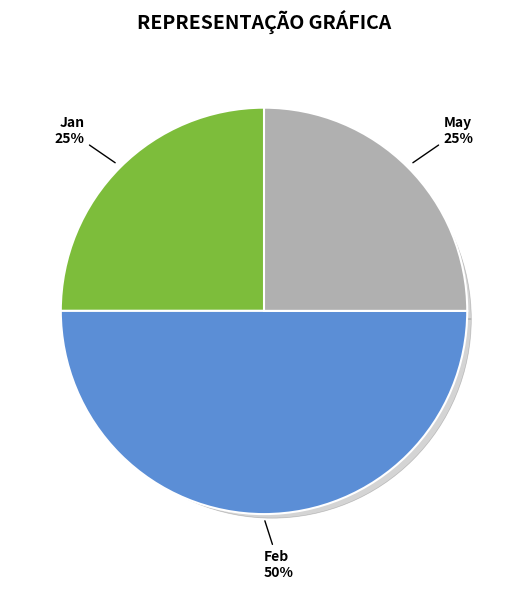

Between Jan and Feb, which is larger?

Feb